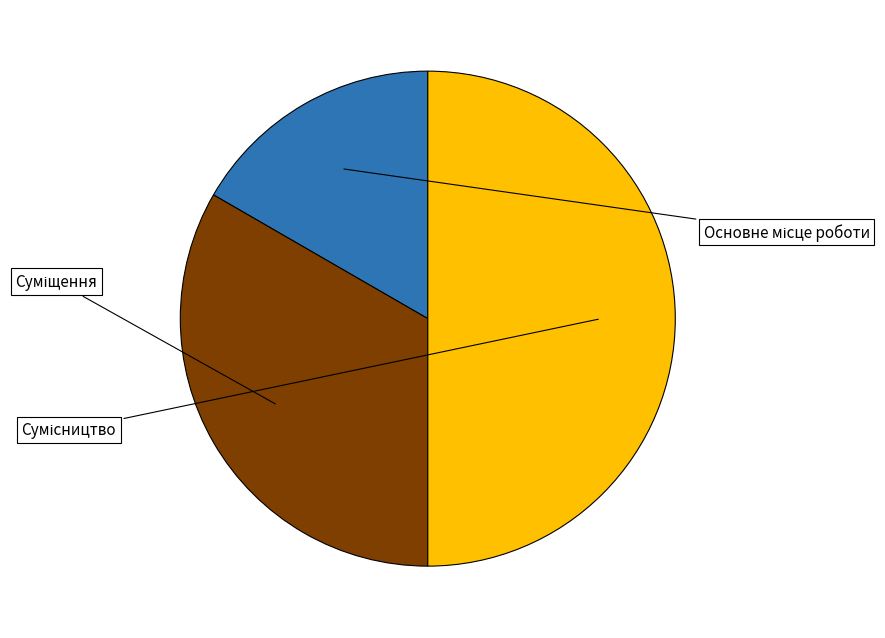

Which category has the biggest portion of the pie?

Сумісництво